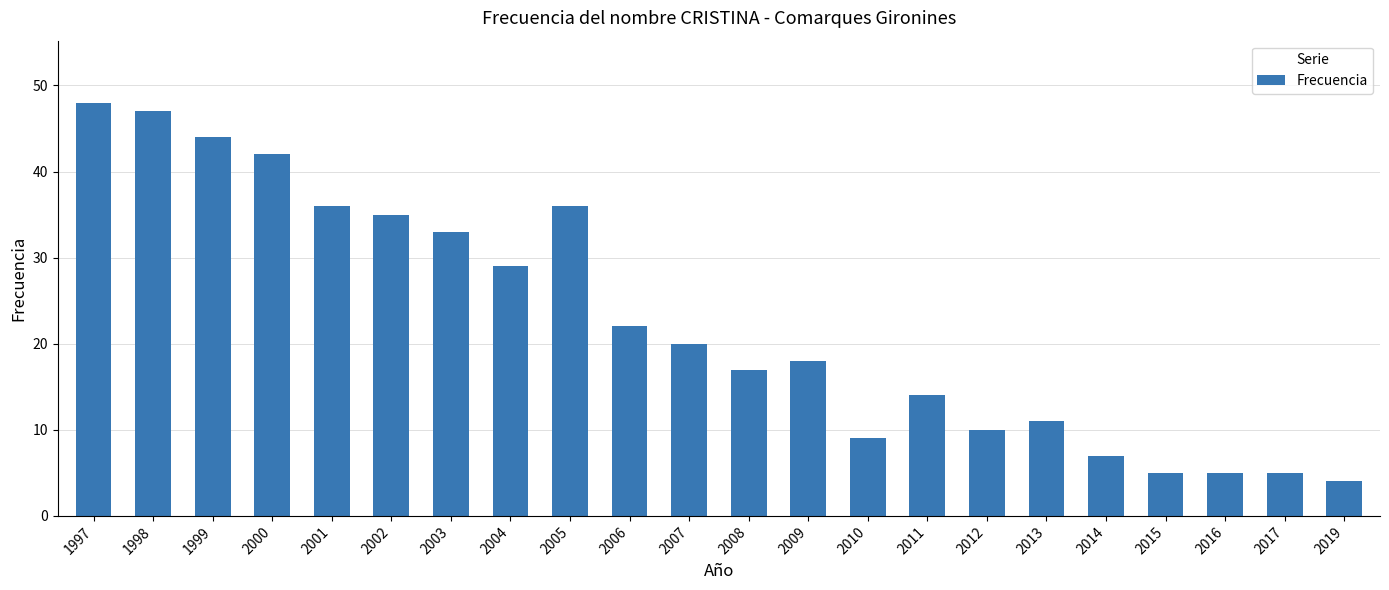

How many series are shown in this chart?

1